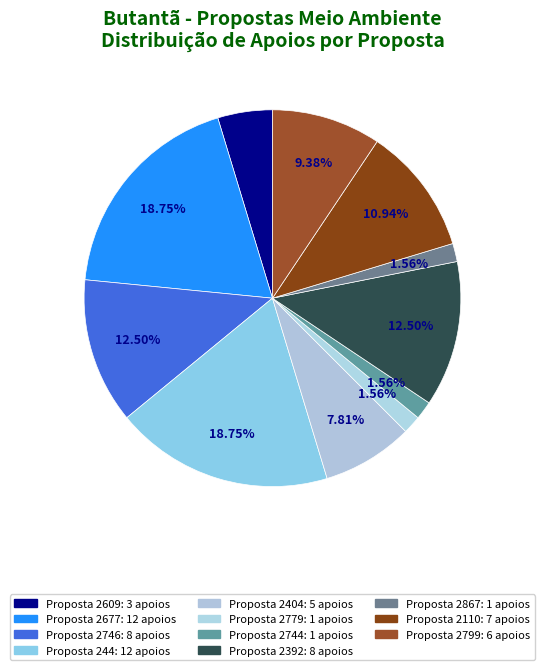

Is there any slice that represents more than half of the pie?

No